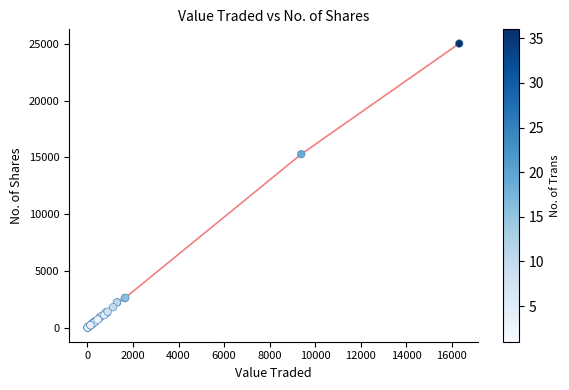

What Y value in the scatter plot is closest to 12522?

15285